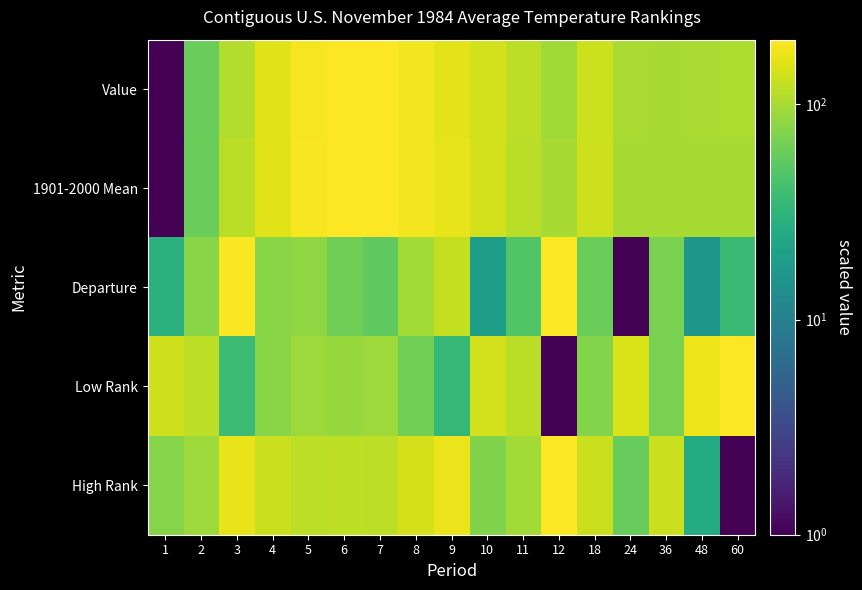

Reading left to right, list all the values displayed in this chart.

Value: 1=1.0	2=59.1	3=109.1	4=158.1	5=187.7	6=200.0	7=197.1	8=182.3	9=160.6	10=140.6	11=116.8	12=94.2	18=133.0	24=101.6	36=99.0	48=102.6	60=103.4
1901-2000 Mean: 1=1.0	2=60.5	3=114.5	4=158.9	5=188.5	6=200.0	7=196.8	8=183.6	9=163.1	10=139.3	11=116.7	12=100.0	18=133.3	24=99.9	36=99.8	48=99.6	60=99.6
Departure: 1=29.4	2=78.5	3=194.8	4=78.5	5=83.7	6=63.0	7=55.3	8=96.6	9=122.5	10=19.1	11=47.5	12=200.0	18=60.4	24=1.0	36=68.2	48=16.5	60=37.2
Low Rank: 1=135.9	2=119.1	3=38.1	4=78.6	5=92.1	6=88.7	7=92.1	8=65.1	9=34.7	10=139.3	11=115.7	12=1.0	18=75.2	24=149.4	36=68.5	48=176.4	60=200.0
High Rank: 1=76.8	2=92.6	3=168.4	4=130.5	5=117.9	6=121.0	7=117.9	8=143.1	9=171.6	10=73.7	11=95.8	12=200.0	18=130.5	24=57.9	36=130.5	48=26.3	60=1.0